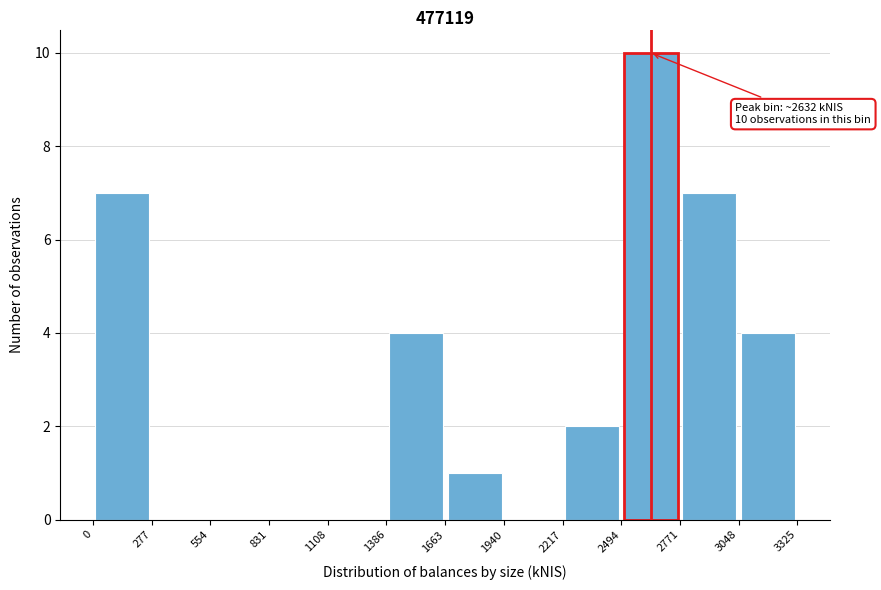

Over which range of the x-axis is the bar tallest?

2494 to 2771